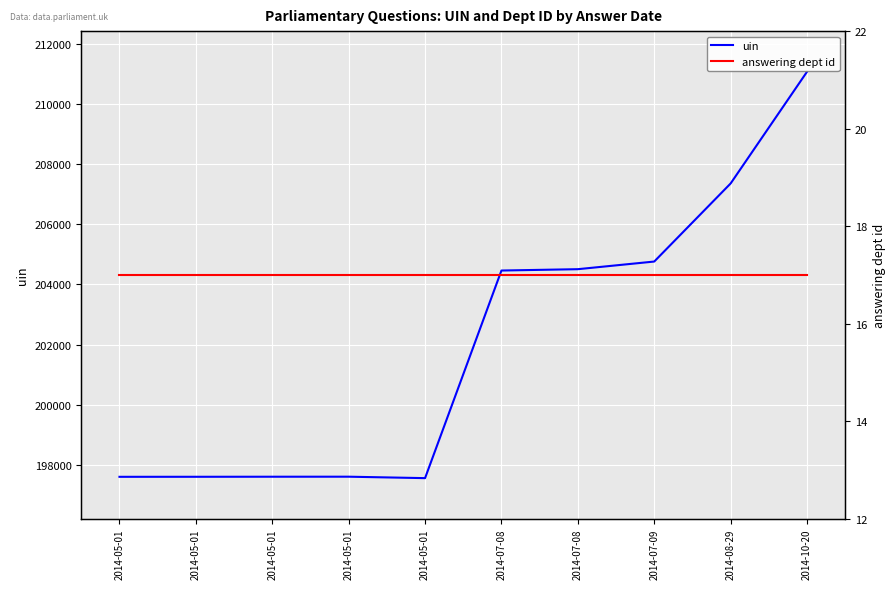

What is the difference between the highest and lowest values at 2014-05-01?

197584